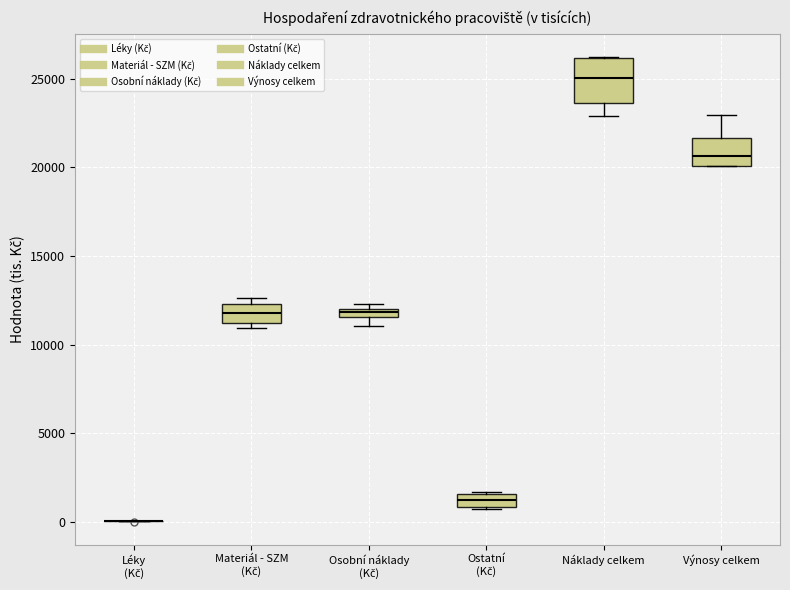

Comparing the boxes themselves (not the whiskers), which one is the tallest?

Náklady celkem